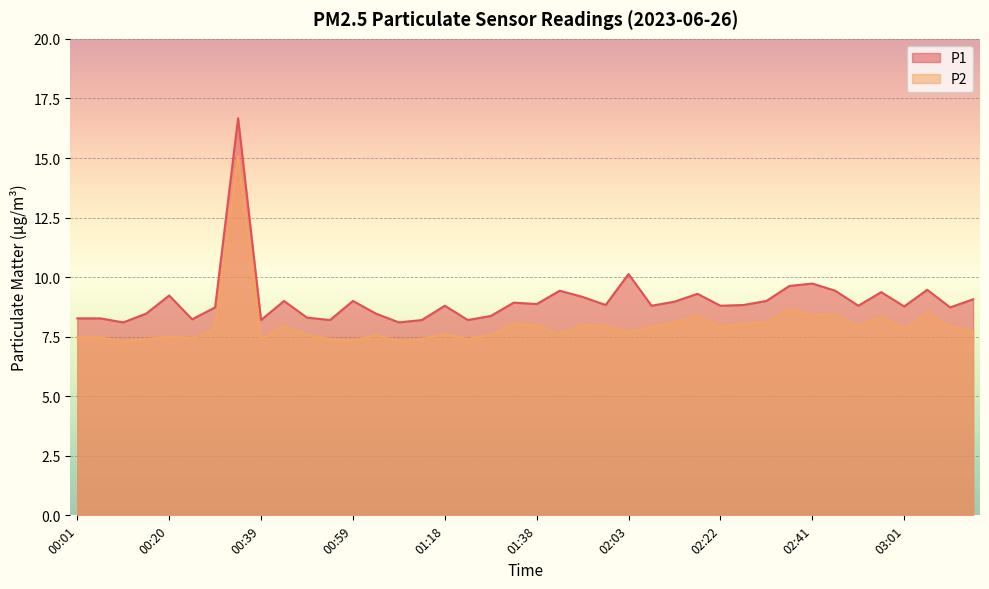

What is the value of the P2 point at the 32nd from the left?

8.6